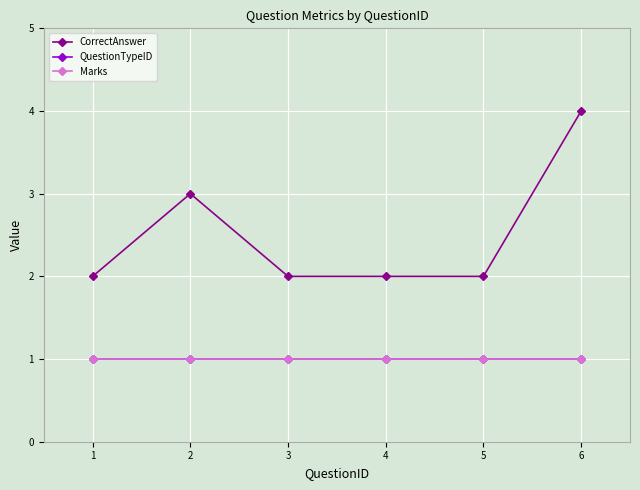

Which category has the highest value across all series?

6